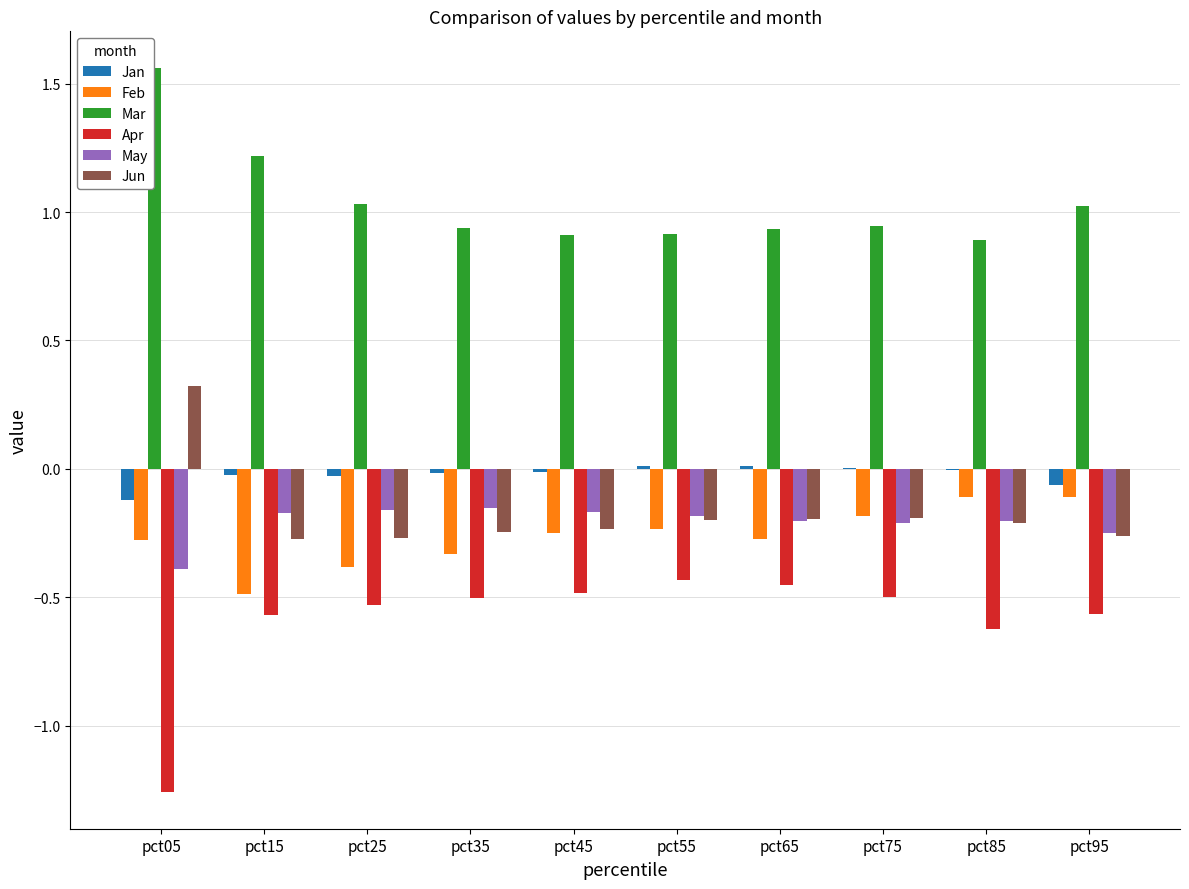

How many Jun values are between 0 and 1?

1